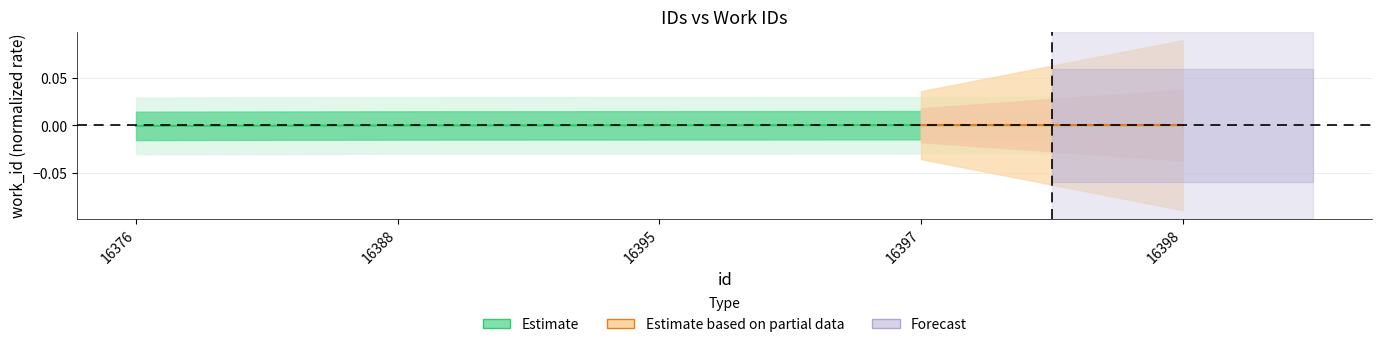

Does the chart display data point markers on the line(s)?

No